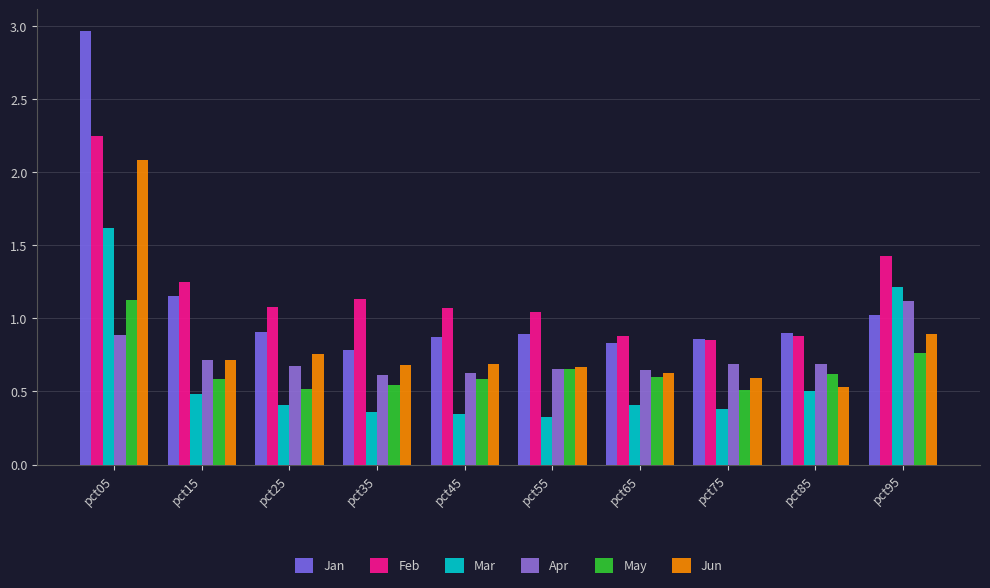

The value of Mar at pct35 is 0.6. True or false?

False